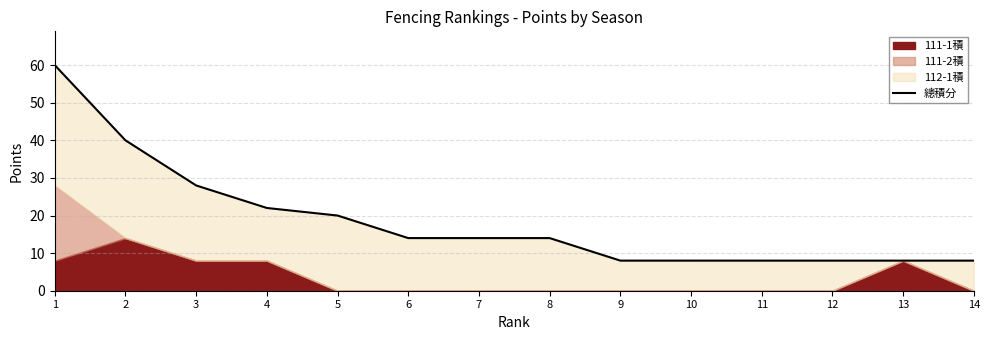

The value at 12 is 14.2. True or false?

False